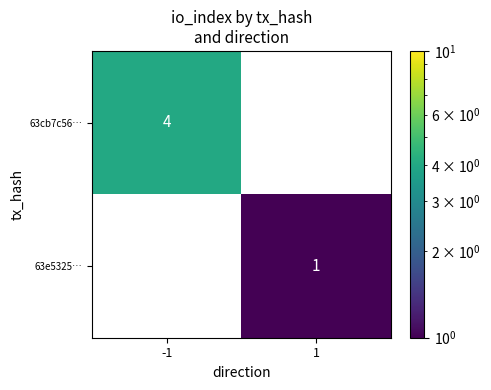

The 63cb7c56… series shows 1.2 at -1. True or false?

False